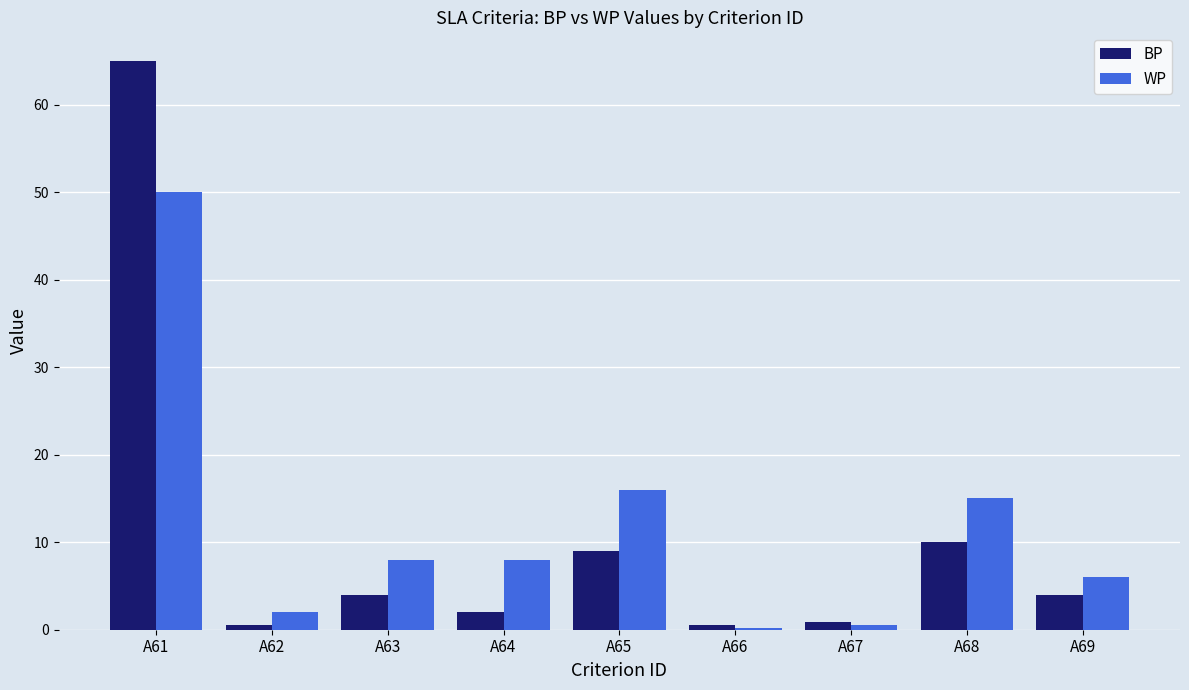

At which label does BP reach its peak?

A61